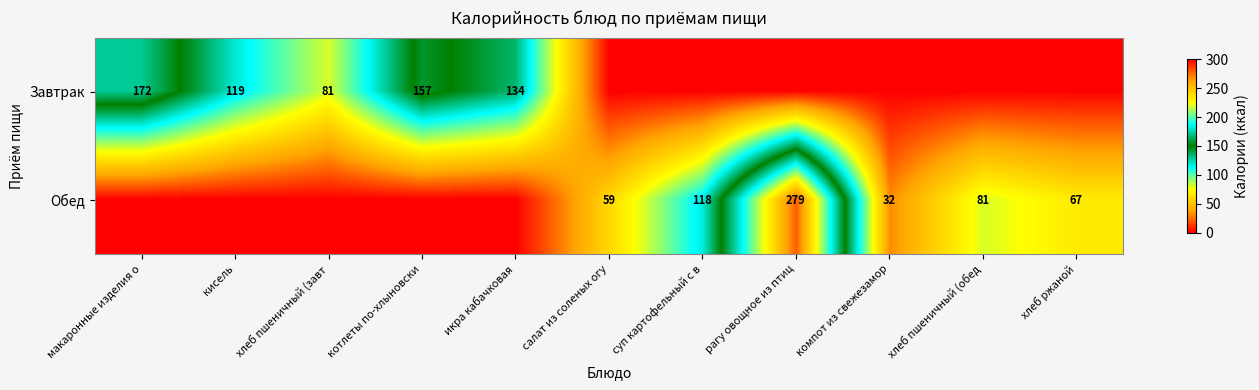

True or false: Завтрак has a value of 81 at хлеб пшеничный (завт.

True